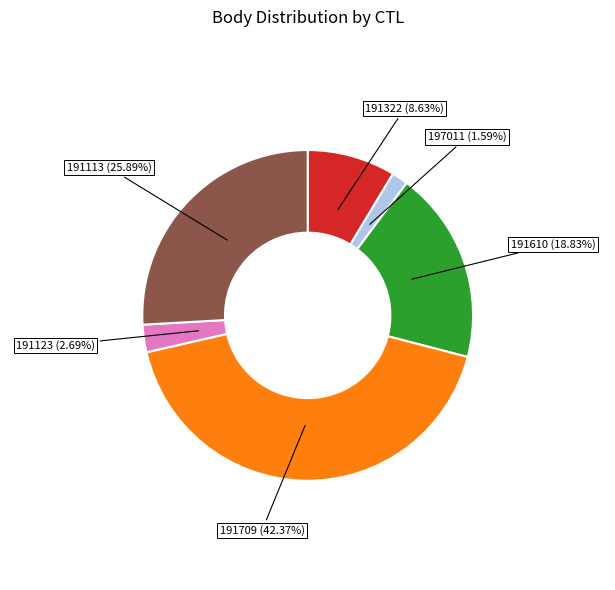

Does 191113 represent more than half of the total?

No